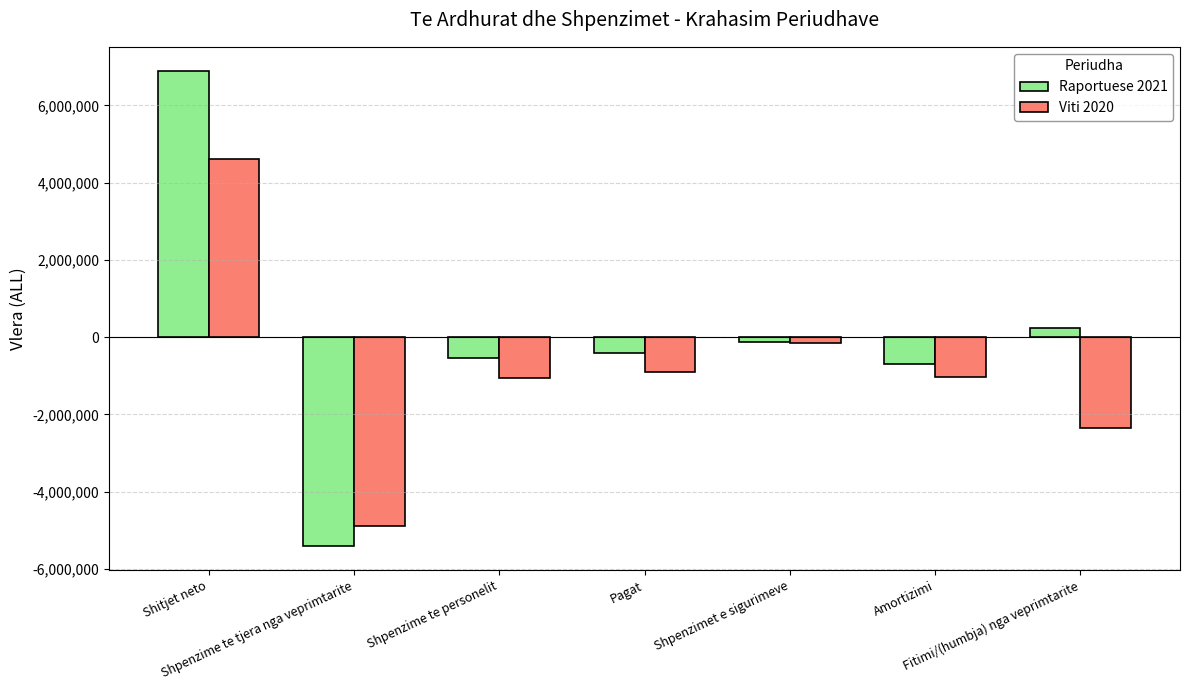

Read the Viti 2020 value at Shpenzimet e sigurimeve, to the nearest 50.

-155100